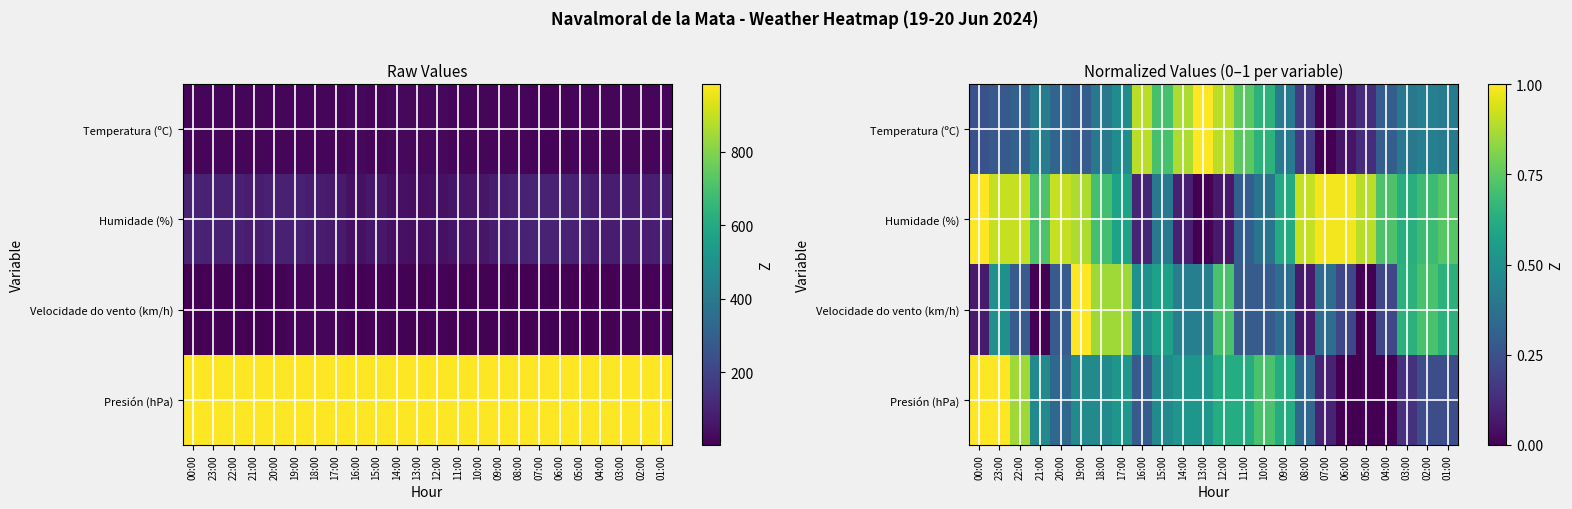

True or false: Velocidade do vento (km/h) has a value of 0.3 at 23:00.

False